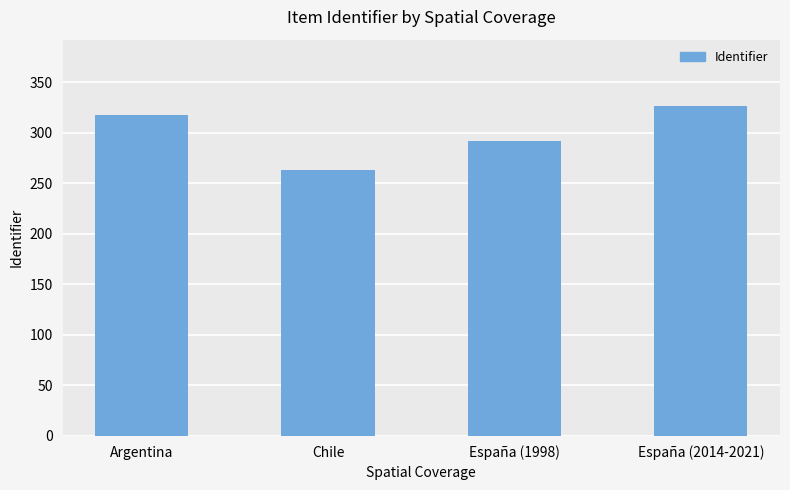

Reading left to right, transcribe all the data shown in this chart.

318	263	292	327